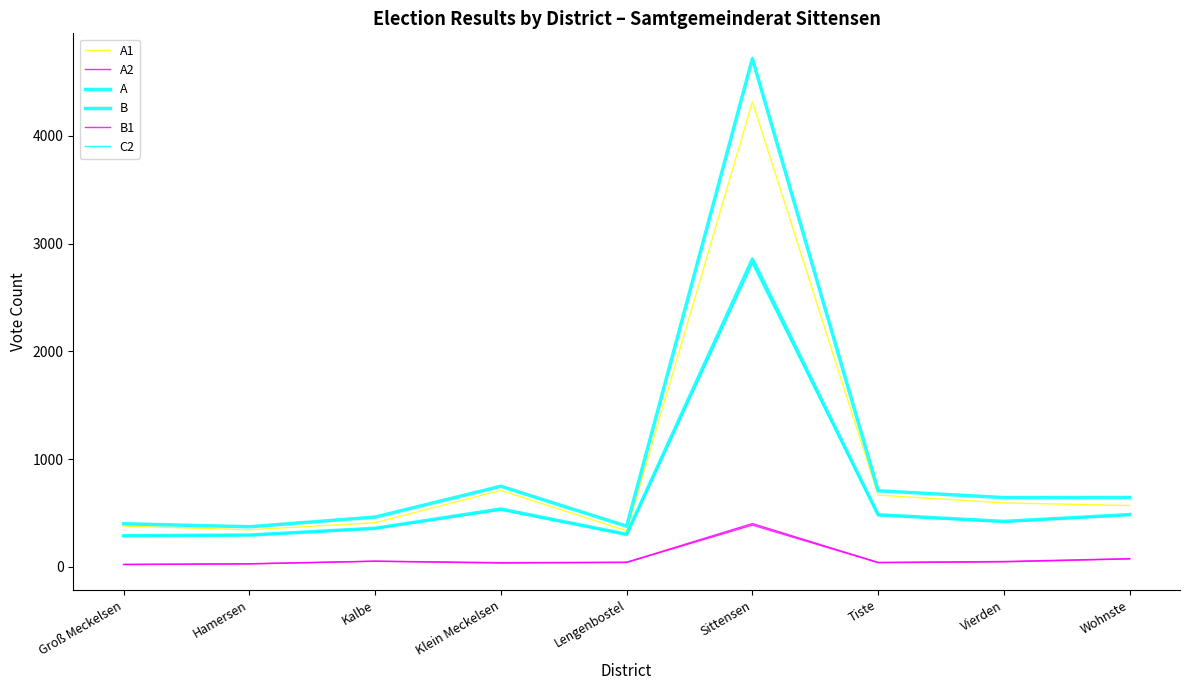

How many lines are shown in the chart?

6